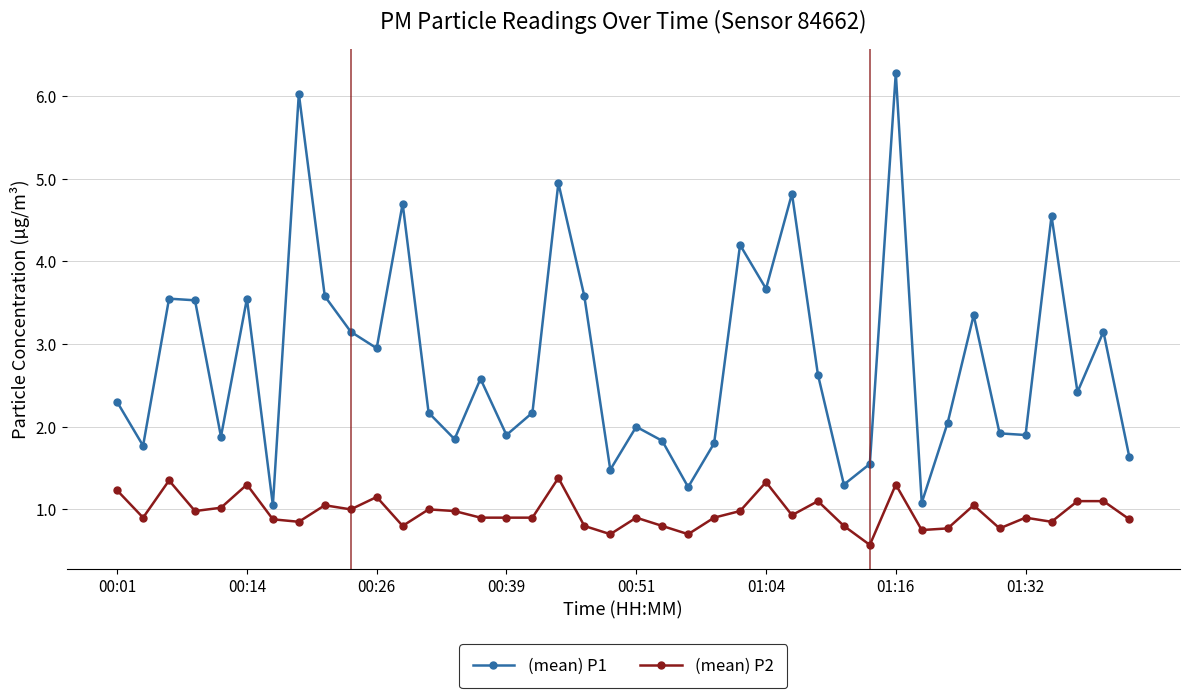

True or false: (mean) P2 has more than 2 points higher than both neighbors.

True